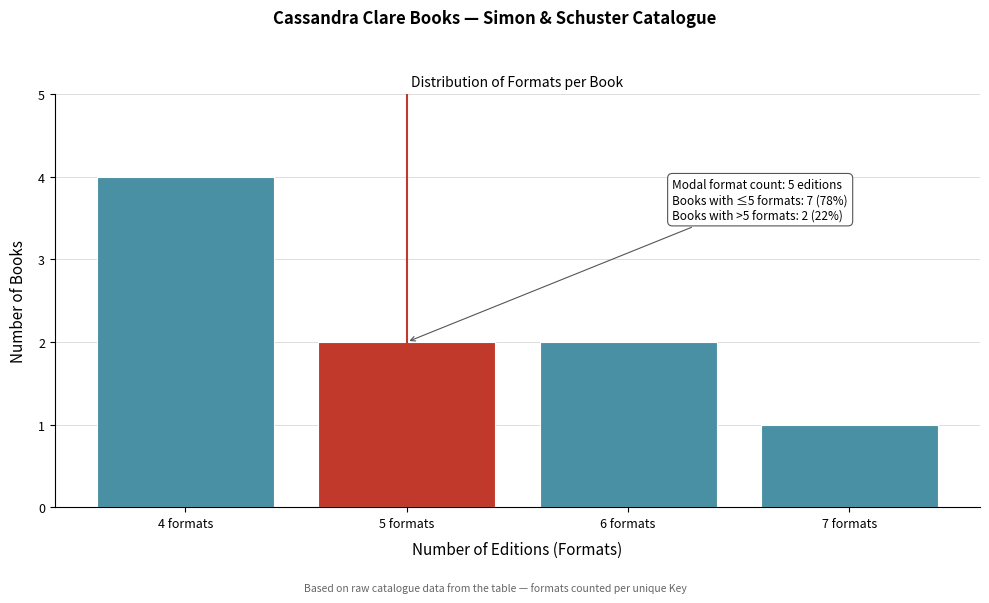

Reading left to right, list all the values displayed in this chart.

4 formats=4	5 formats=2	6 formats=2	7 formats=1